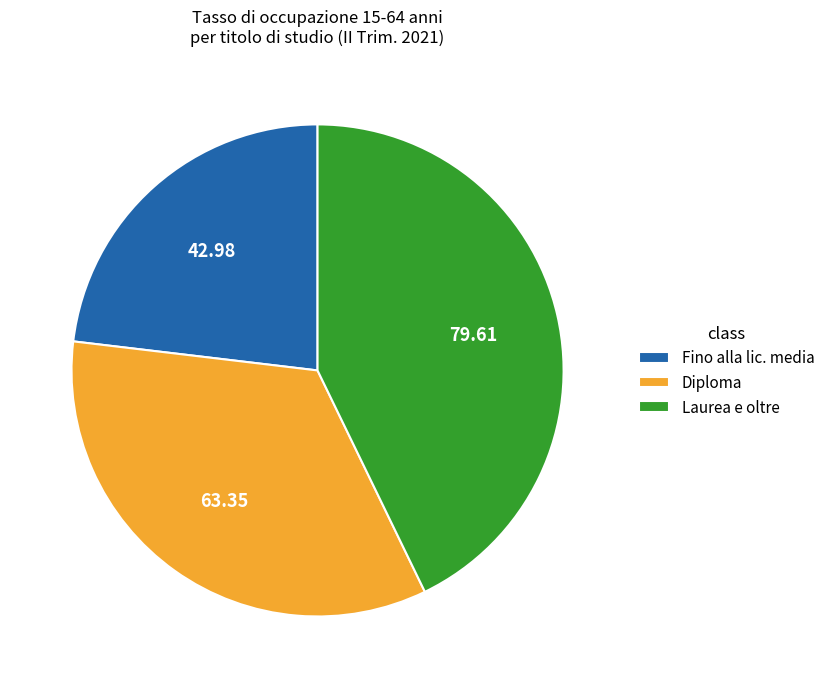

Is it true that Laurea e oltre is 43% of the pie?

True